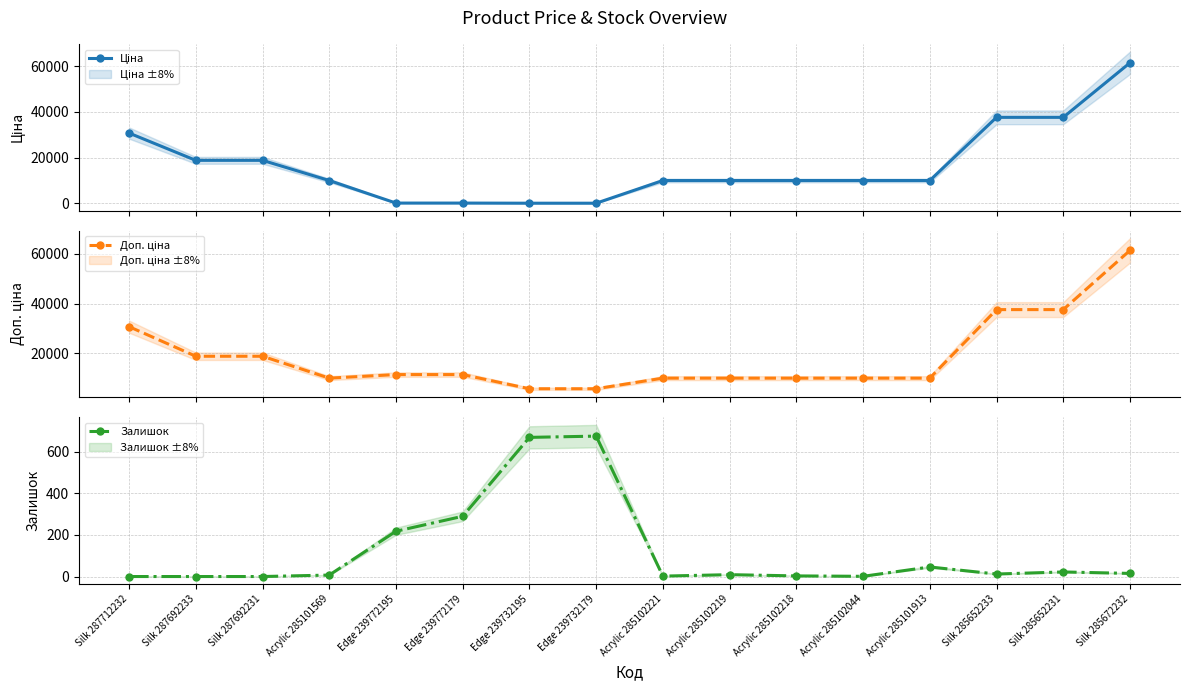

What is the average value of the Ціна series?

16570.3